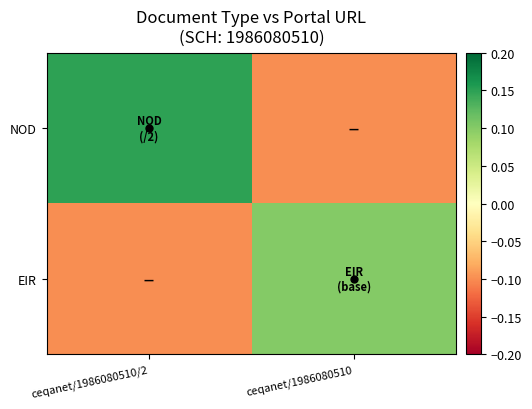

Which has a higher value, ceqanet/1986080510 or ceqanet/1986080510/2?

ceqanet/1986080510/2